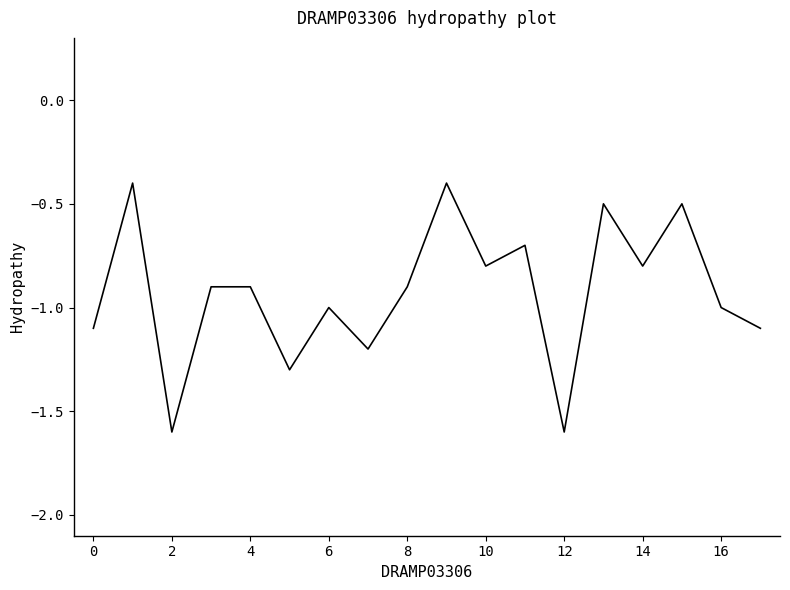

How many lines are shown in the chart?

1